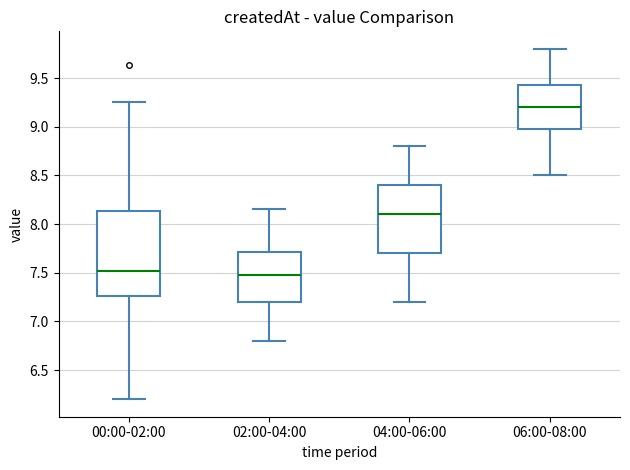

Reading left to right, read every box against the y-axis: the position of its median line, the range the box covers, and the ends of its whiskers. The values are not printed on the chart, so give them approximately, as read against the axis.

00:00-02:00: median 7.50, box 7.25 to 8.15, whiskers 6.20 to 9.25
02:00-04:00: median 7.50, box 7.20 to 7.70, whiskers 6.80 to 8.15
04:00-06:00: median 8.10, box 7.70 to 8.40, whiskers 7.20 to 8.80
06:00-08:00: median 9.20, box 9.00 to 9.45, whiskers 8.50 to 9.80